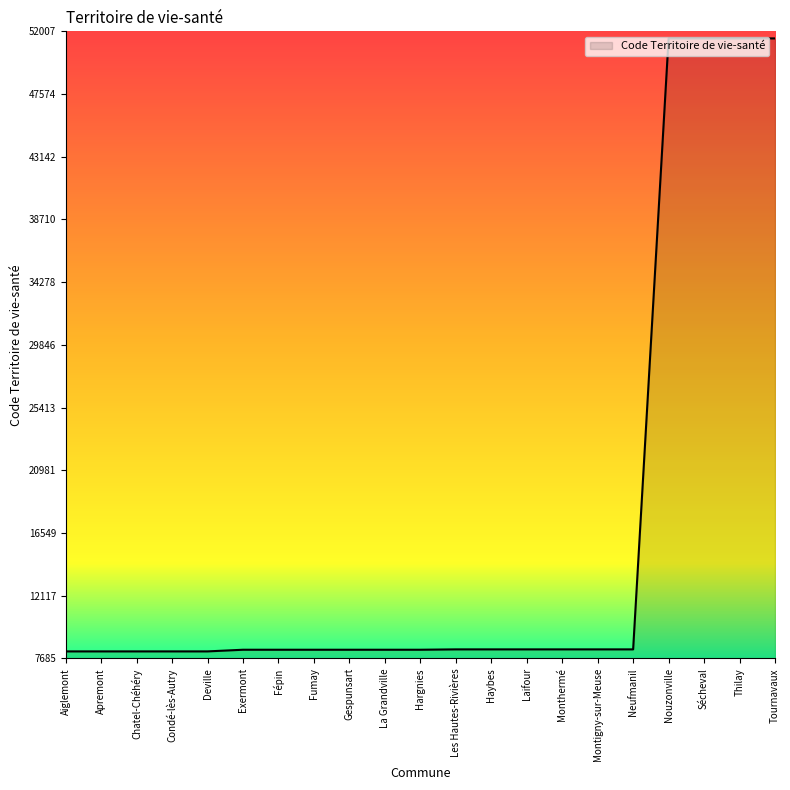

Is it true that the value at Thilay is 33746?

False